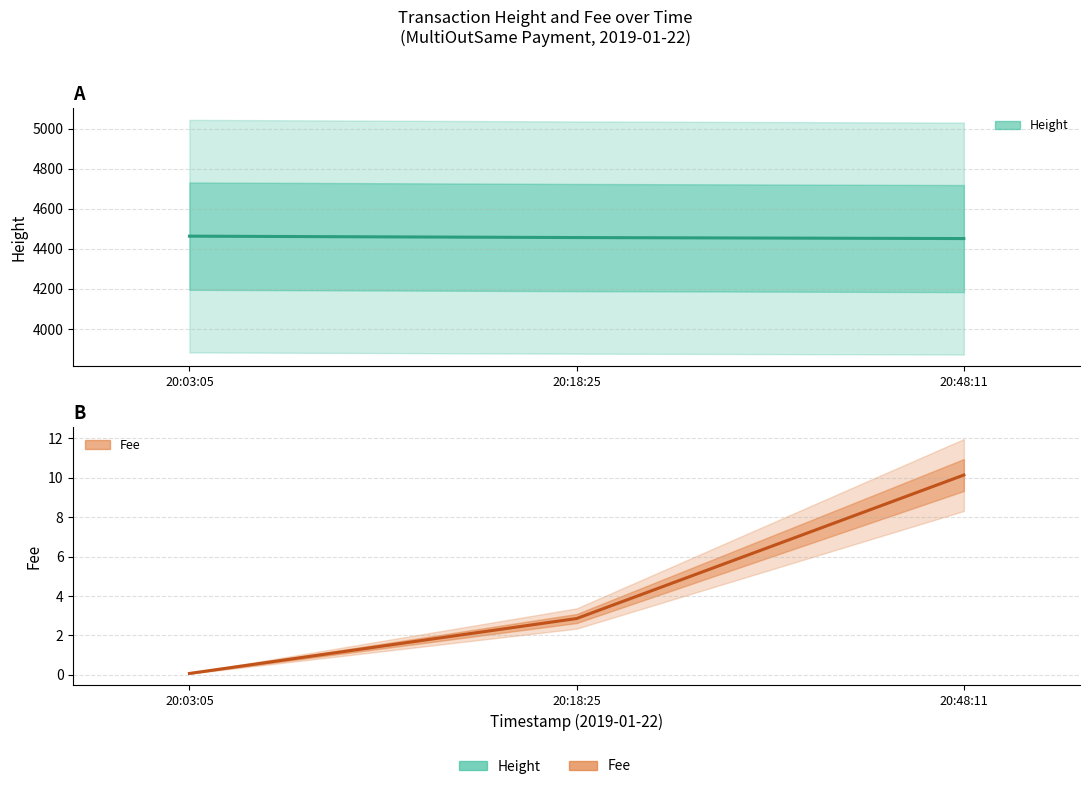

What is the label of the 1st point from the right?

20:48:11